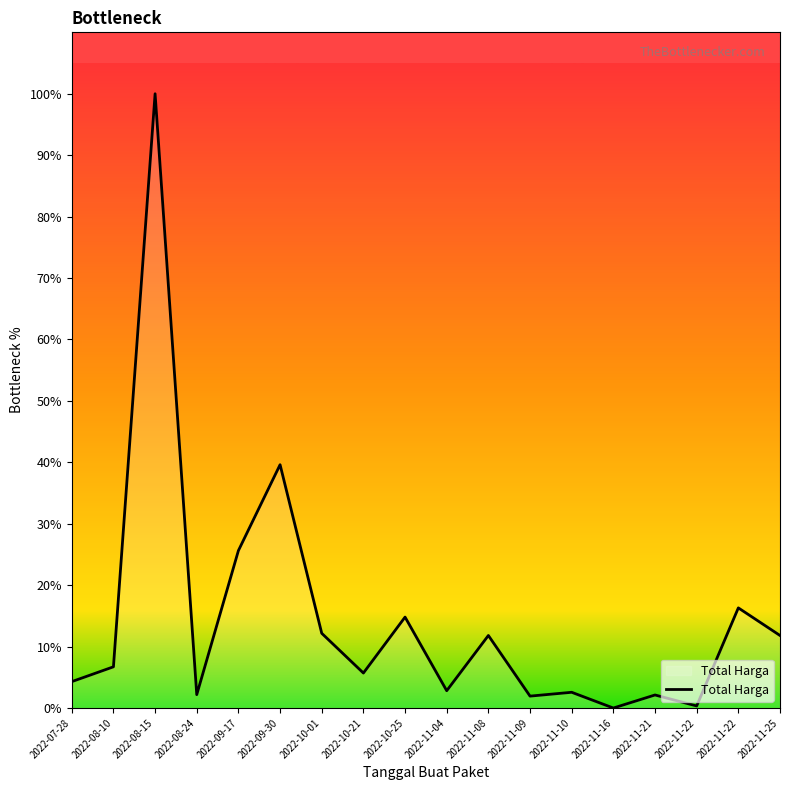

How many lines are shown in the chart?

1